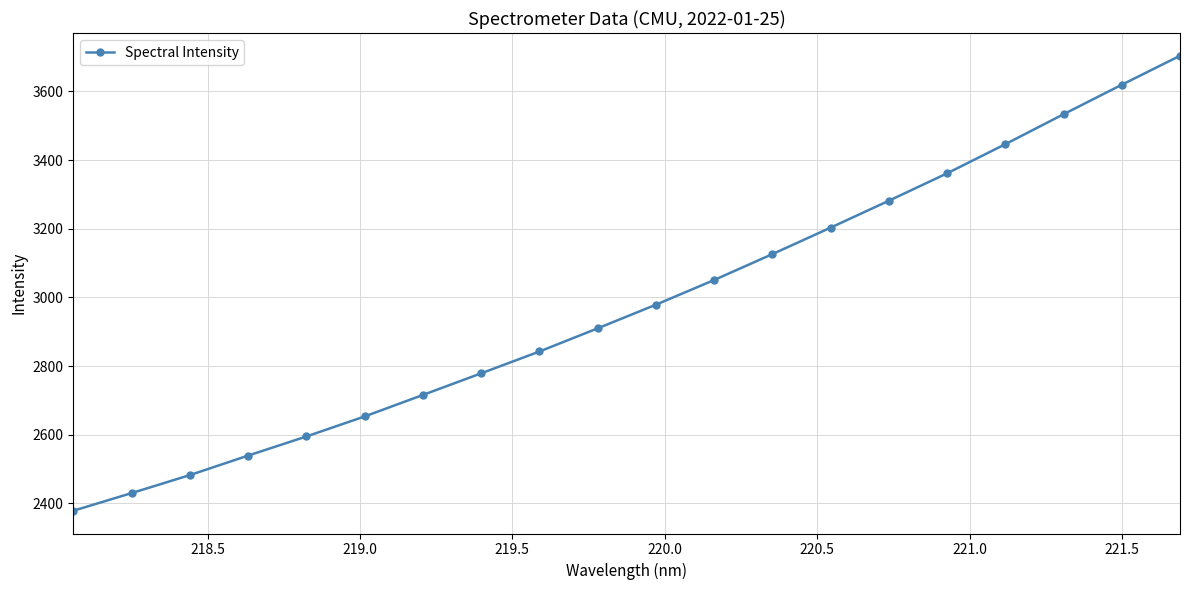

True or false: there are more than 1 points higher than both neighbors.

False